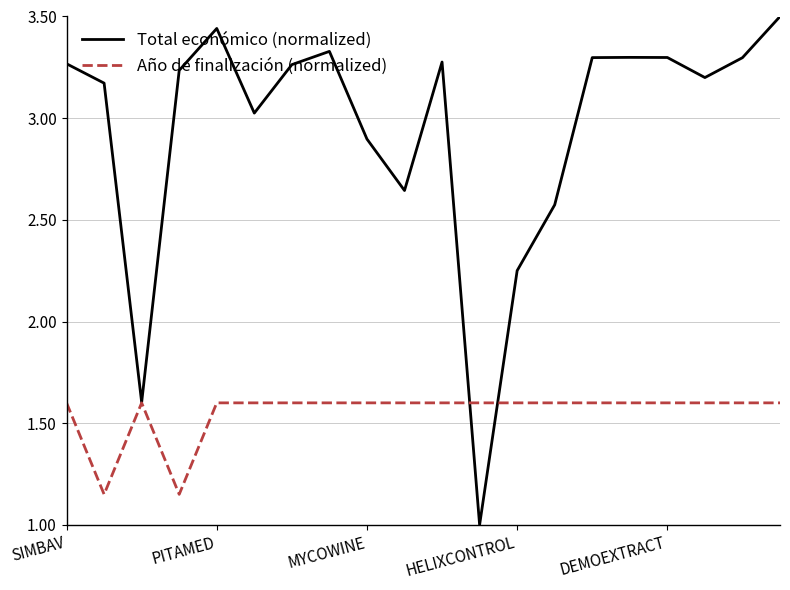

What is the maximum value shown in the chart?

3.5